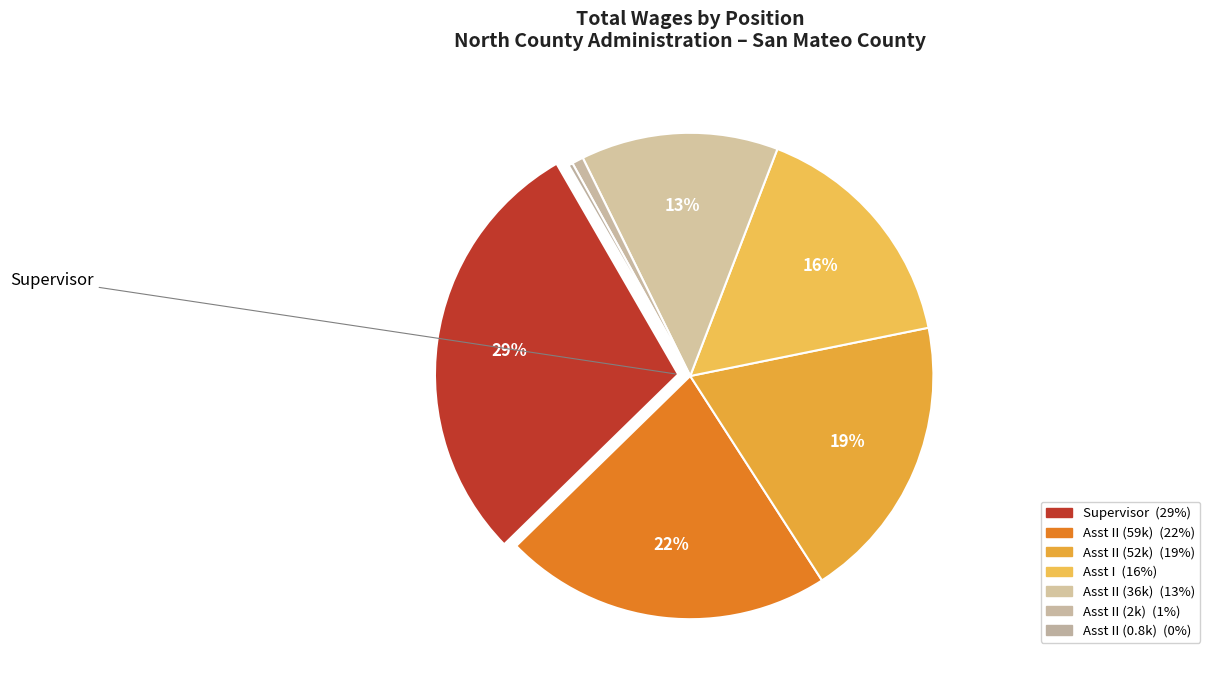

To the nearest percent, what is the average slice percentage?

14%